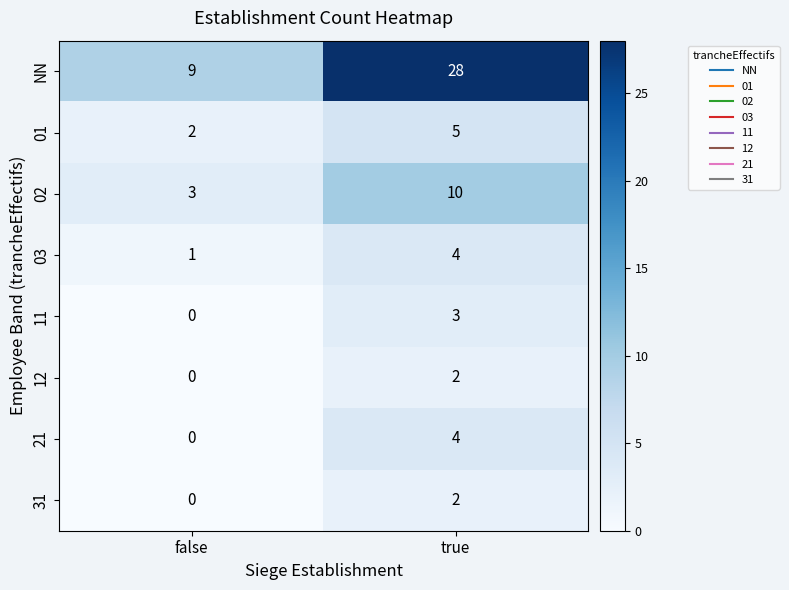

True or false: 01 has a value of 5 at true.

True